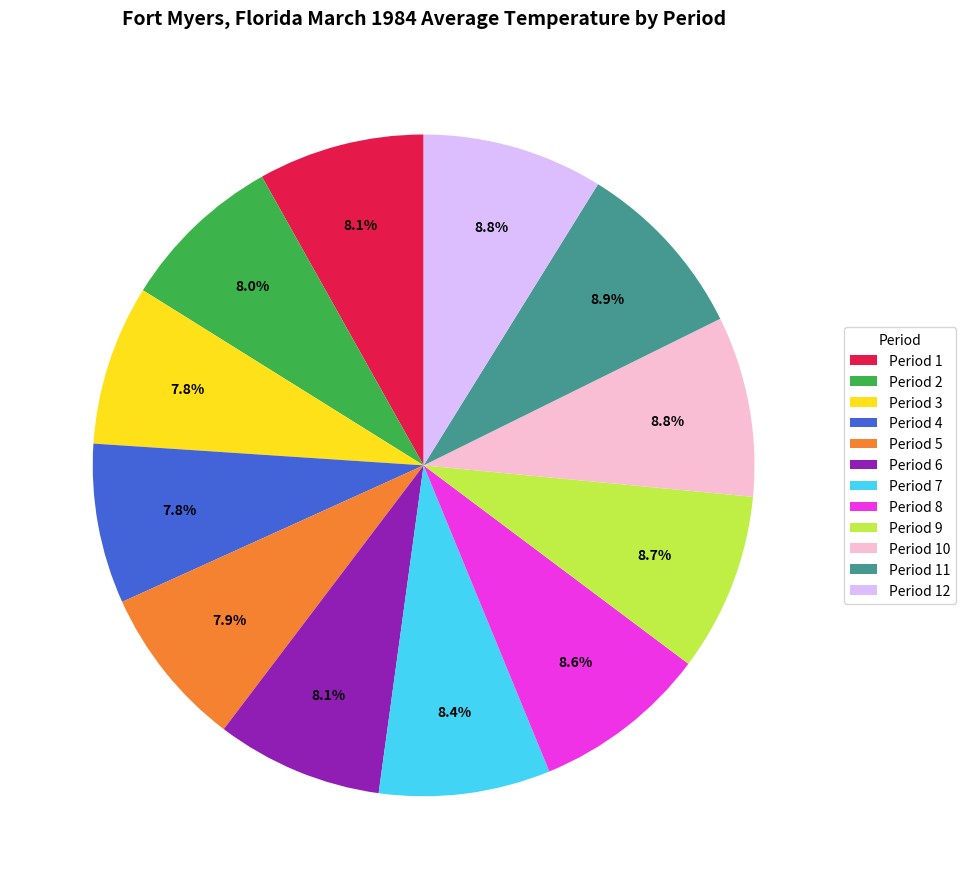

What percentage is NOT represented by Period 5?

92.1%